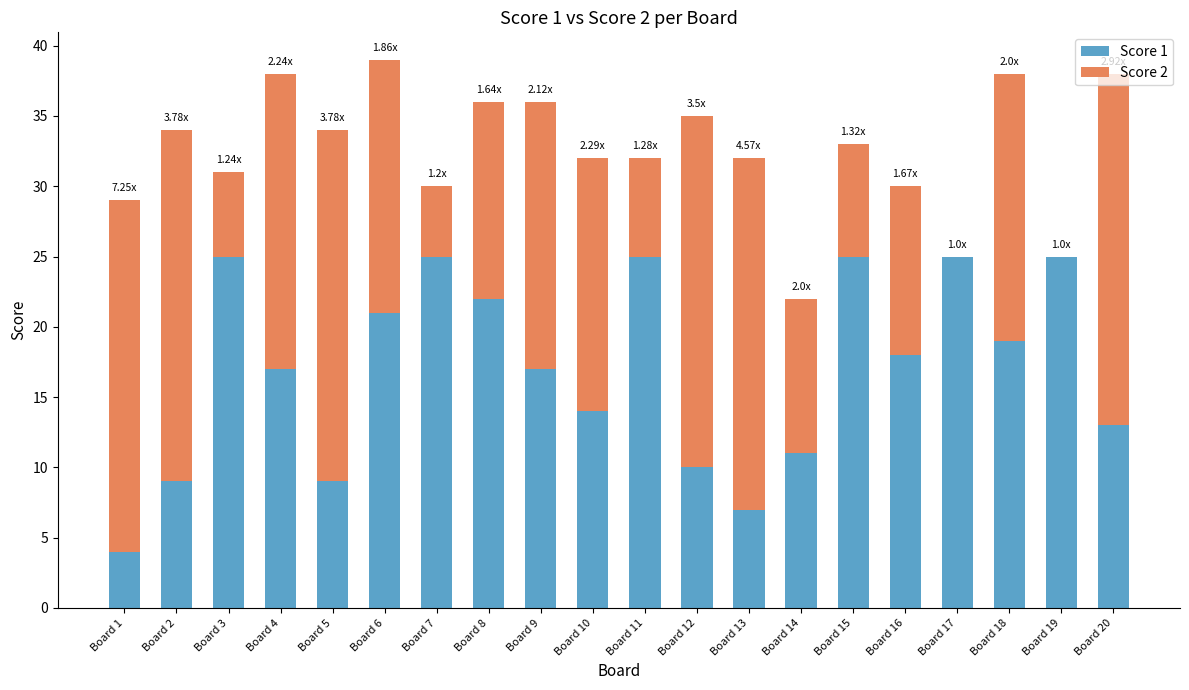

What is the total value across all series at Board 3?

31